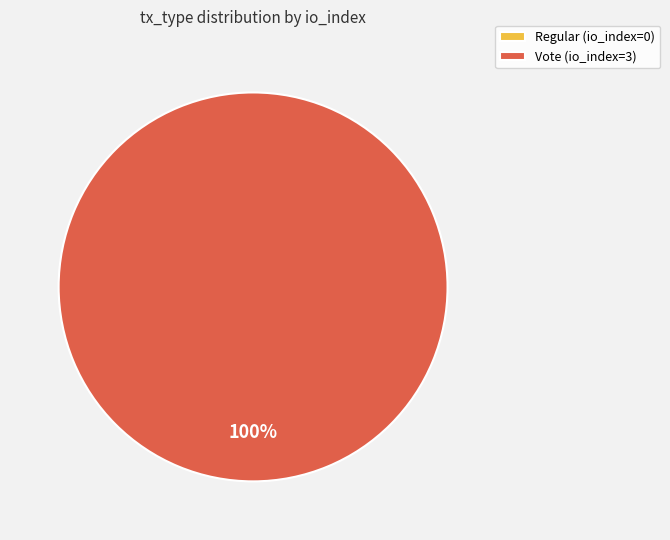

Count the number of slices in the pie.

2